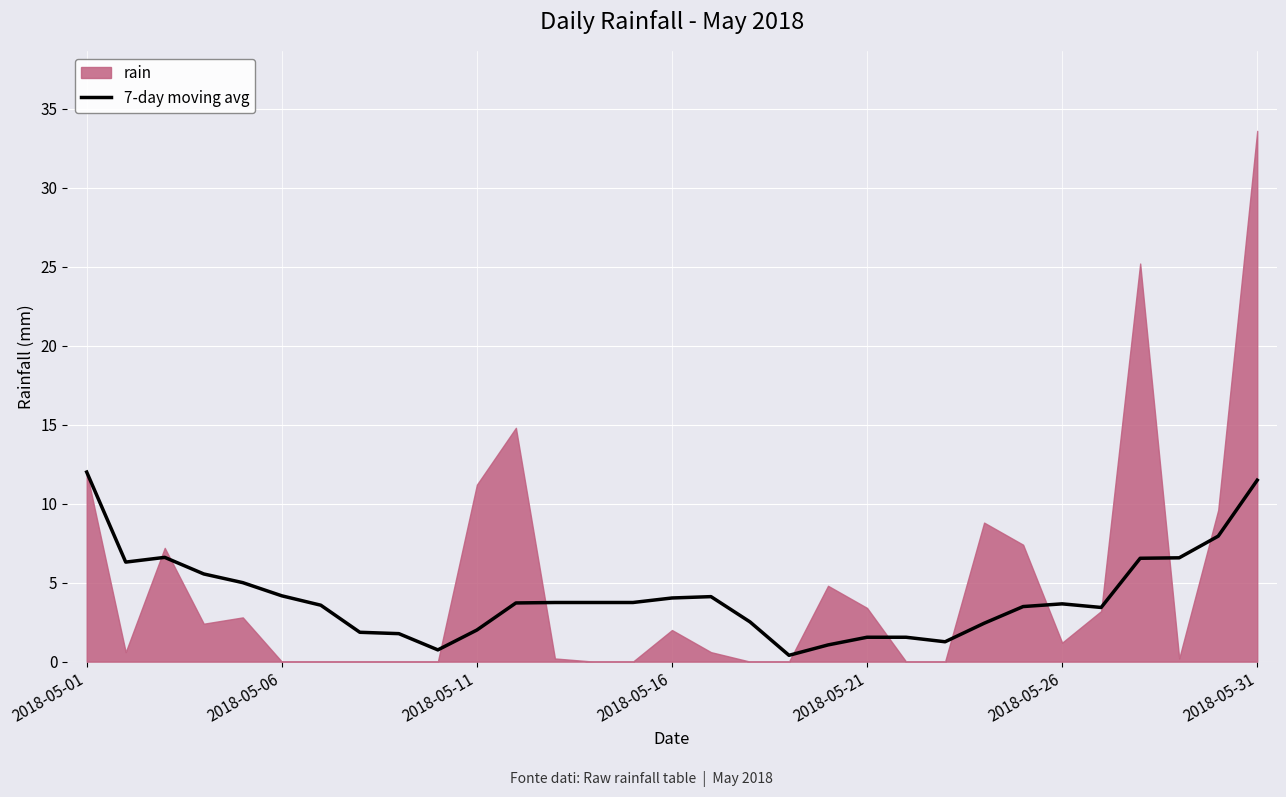

Where does the 7-day moving avg series first go above 3?

2018-05-01